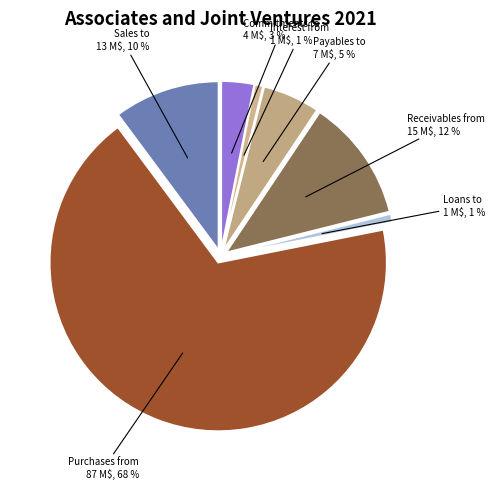

Rank the categories by value from lowest to highest.

Loans to, Interest from, Commitments to, Payables to, Sales to, Receivables from, Purchases from